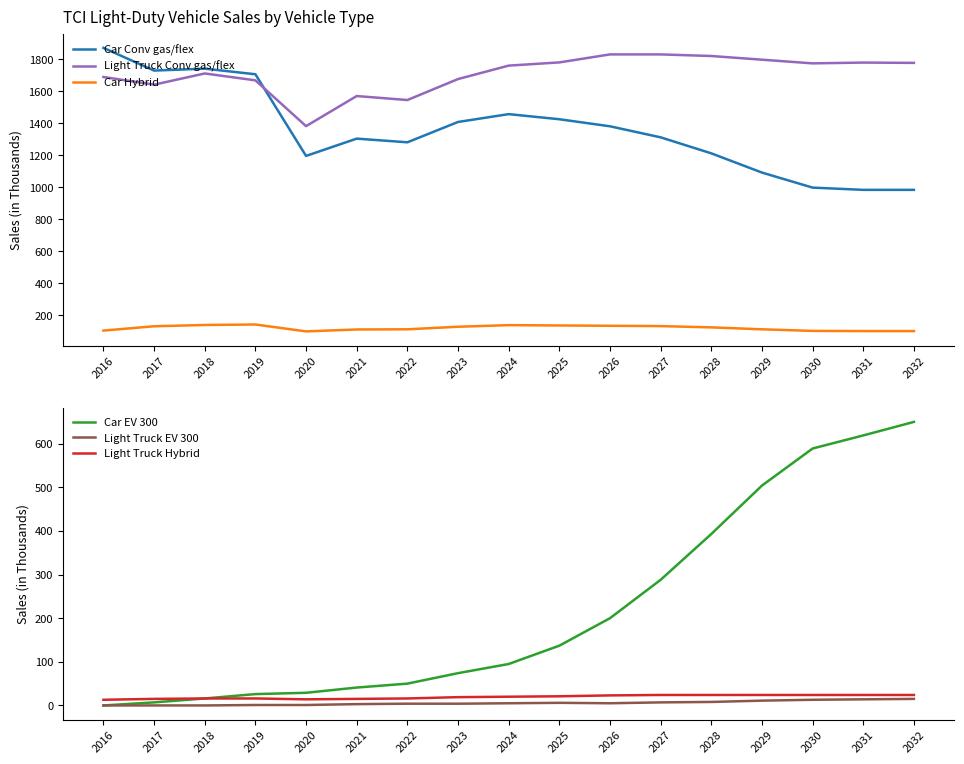

List the labels in order of Light Truck Conv gas/flex value, smallest first.

2020, 2022, 2021, 2017, 2019, 2023, 2016, 2018, 2024, 2030, 2032, 2031, 2025, 2029, 2028, 2026, 2027